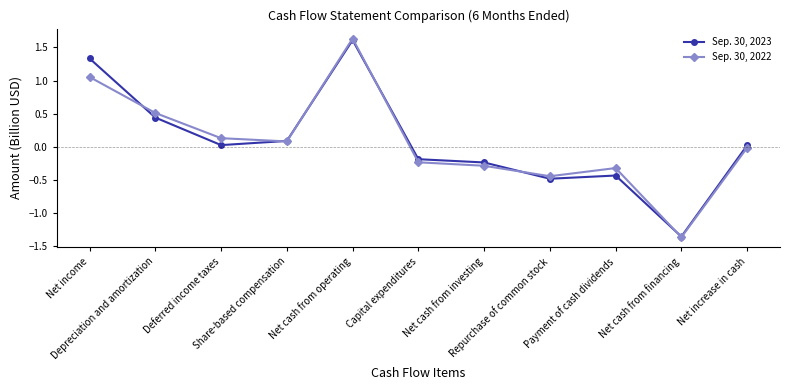

Rank the categories by Sep. 30, 2022 value from lowest to highest.

Net cash from financing, Repurchase of common stock, Payment of cash dividends, Net cash from investing, Capital expenditures, Net increase in cash, Share-based compensation, Deferred income taxes, Depreciation and amortization, Net income, Net cash from operating